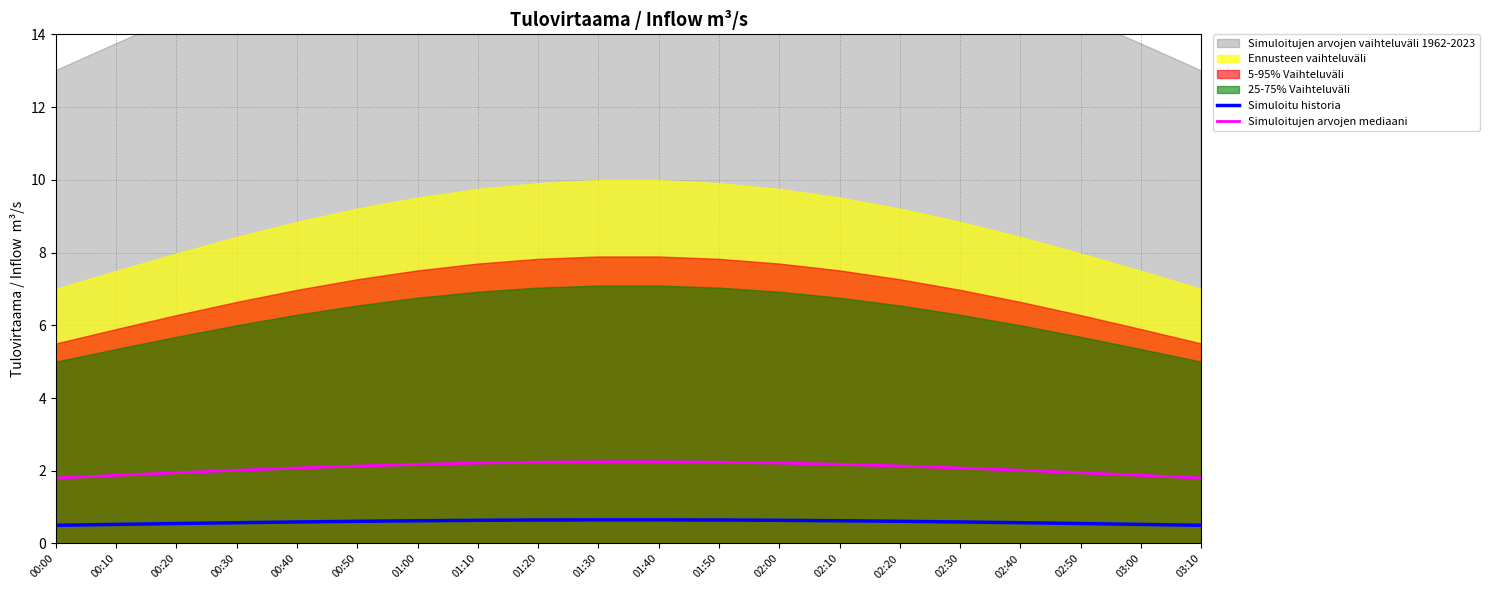

At how many categories does at least one series exceed 0?

20